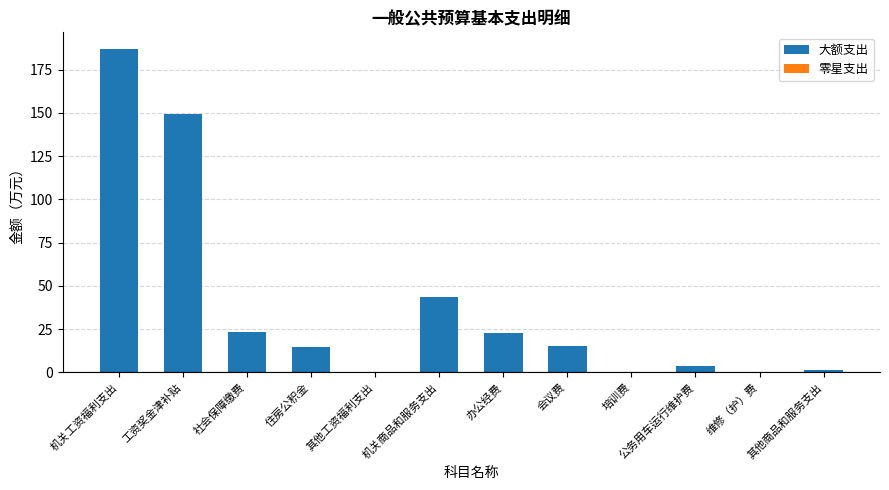

Which category has the highest value across all series?

机关工资福利支出